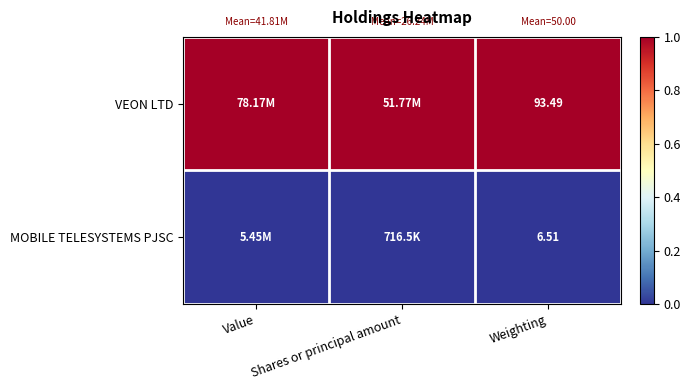

At Weighting, list the series in order from smallest to largest.

MOBILE TELESYSTEMS PJSC, VEON LTD